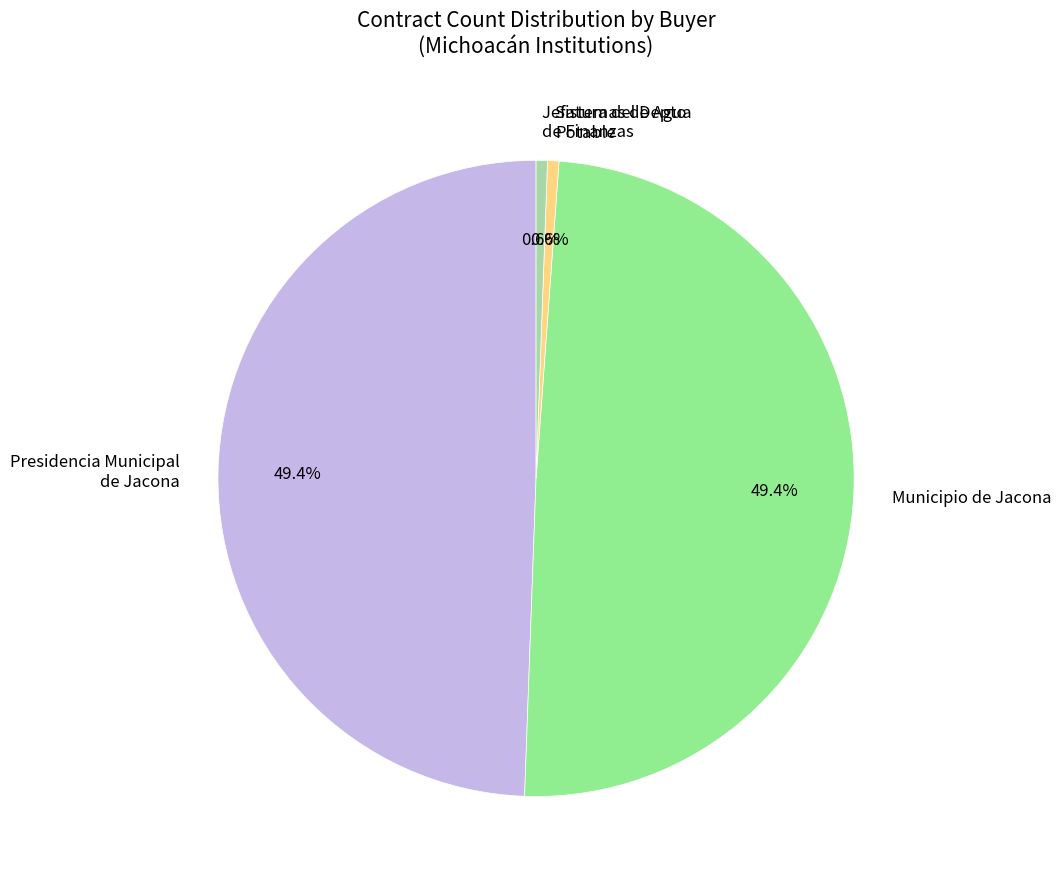

What percentage do Presidencia Municipal de Jacona and Sistemas de Agua Potable together represent?

50.0%